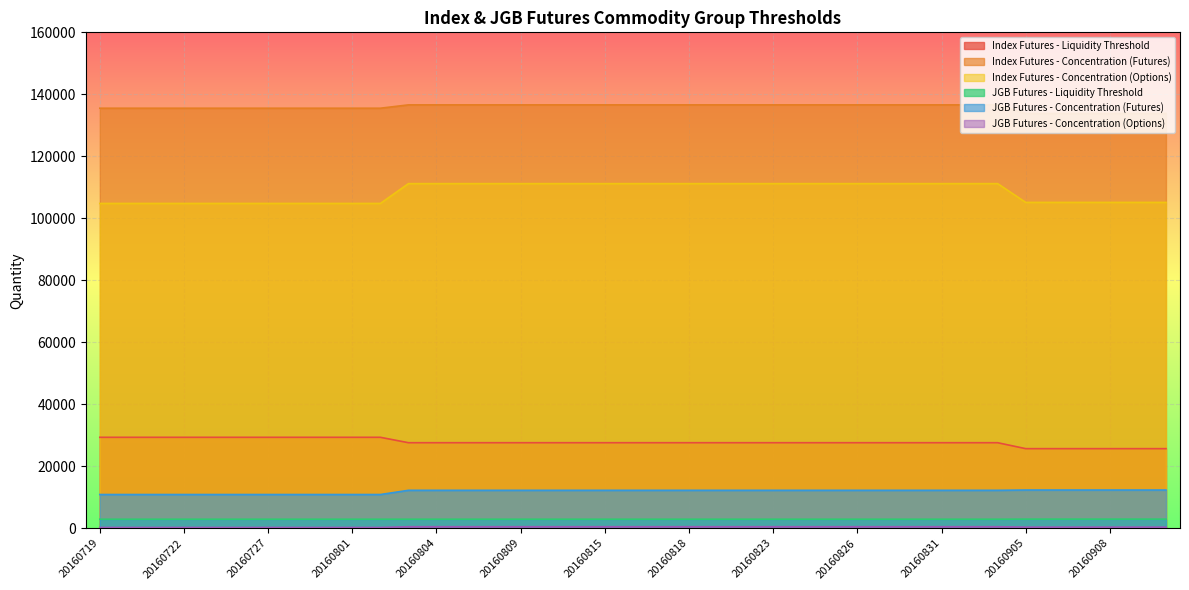

The JGB Futures - Concentration (Options) series shows 287 at 20160818. True or false?

False